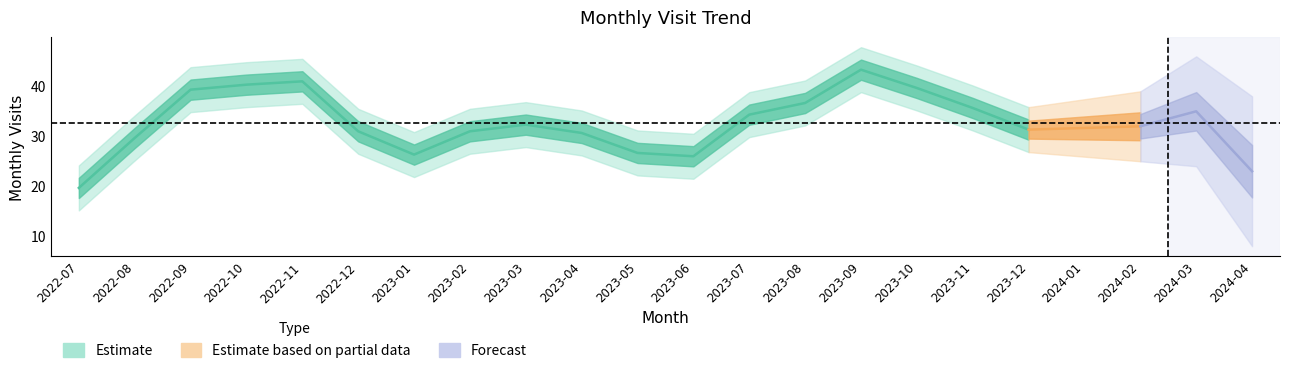

What is the label of the 8th point from the left?

2023-02